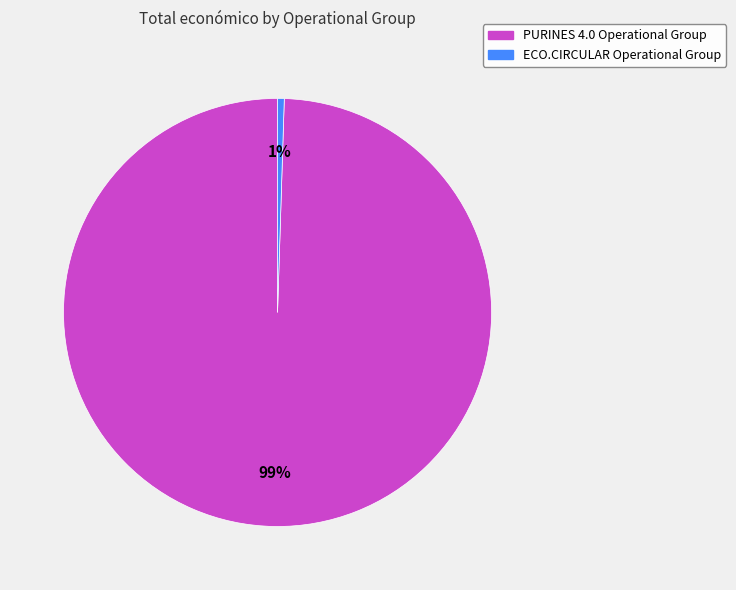

What is the largest slice in the pie chart?

PURINES 4.0 Operational Group